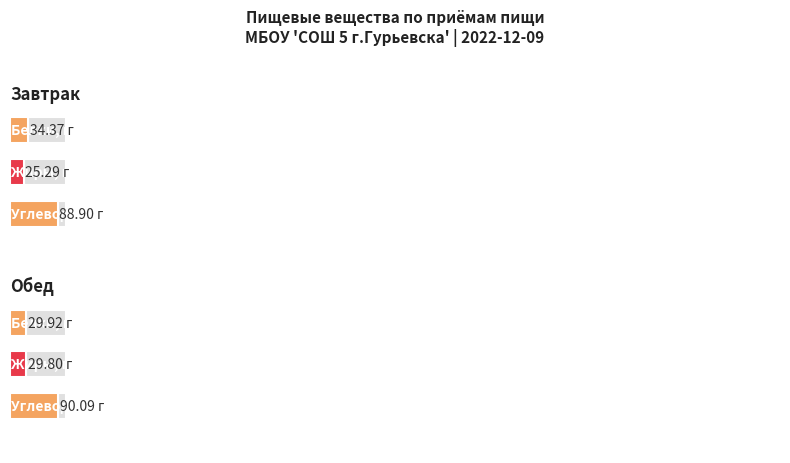

How many groups of bars are there?

2